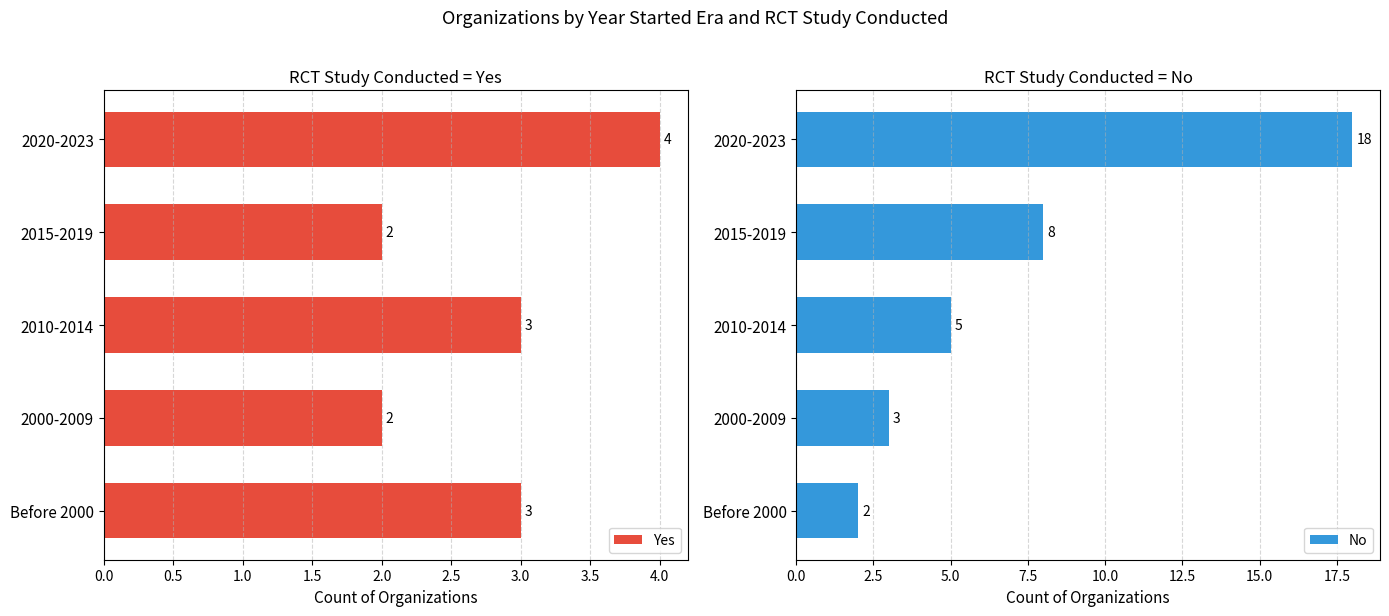

The Yes series shows 1 at 2020-2023. True or false?

False